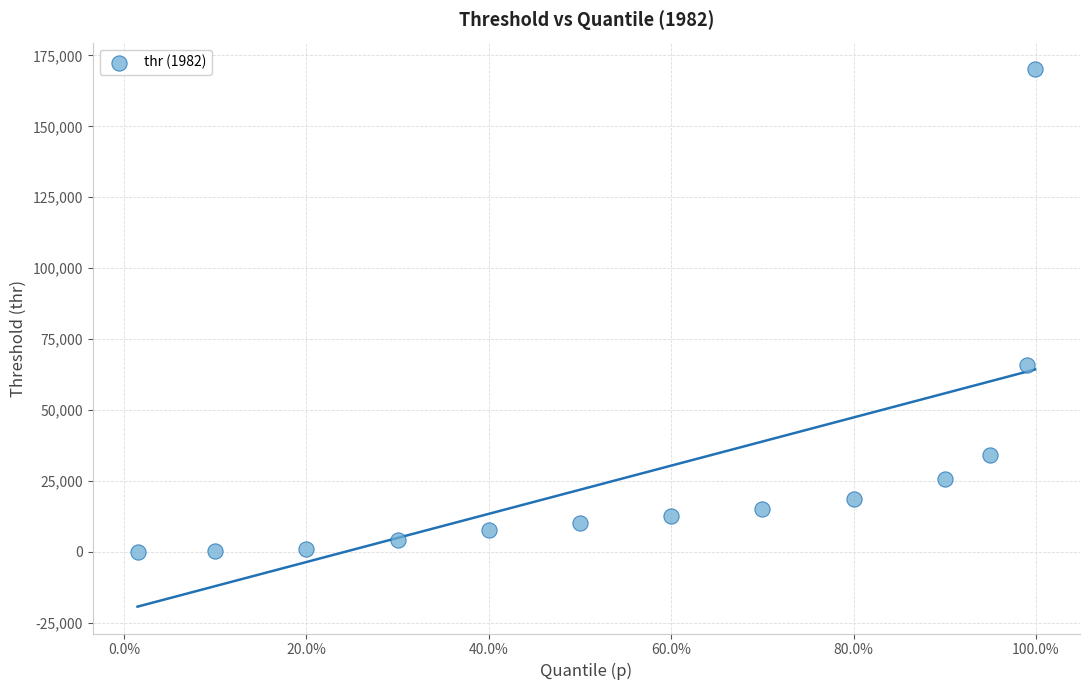

What is the range of Y values (max minus min)?

170065.4